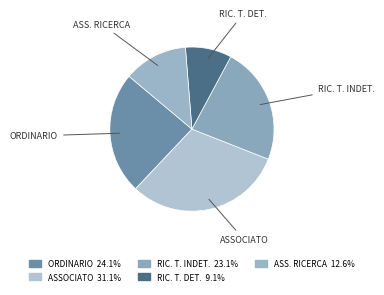

How many segments does this pie chart have?

5